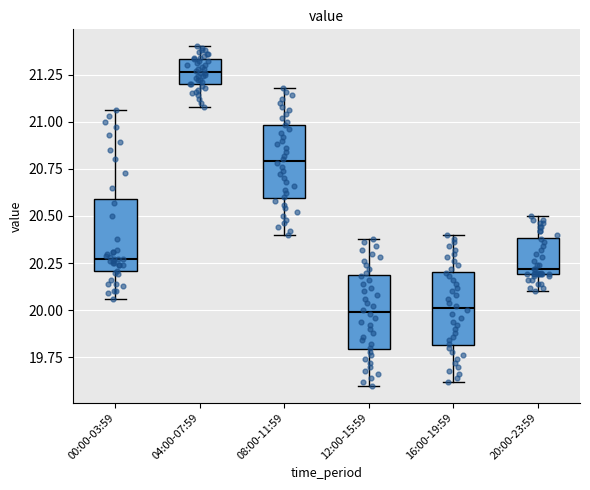

Reading left to right, transcribe this box plot: for each box, give where its median line is, the range the box spans, and where its two whiskers end, as read against the y-axis. The values are not printed on the chart, so give them approximately, as read against the axis.

00:00-03:59: median 20.25, box 20.20 to 20.60, whiskers 20.05 to 21.05
04:00-07:59: median 21.25, box 21.20 to 21.35, whiskers 21.10 to 21.40
08:00-11:59: median 20.80, box 20.60 to 21.00, whiskers 20.40 to 21.20
12:00-15:59: median 20.00, box 19.80 to 20.20, whiskers 19.60 to 20.40
16:00-19:59: median 20.00, box 19.80 to 20.20, whiskers 19.60 to 20.40
20:00-23:59: median 20.20 (just above the box's lower edge), box 20.20 to 20.40, whiskers 20.10 to 20.50